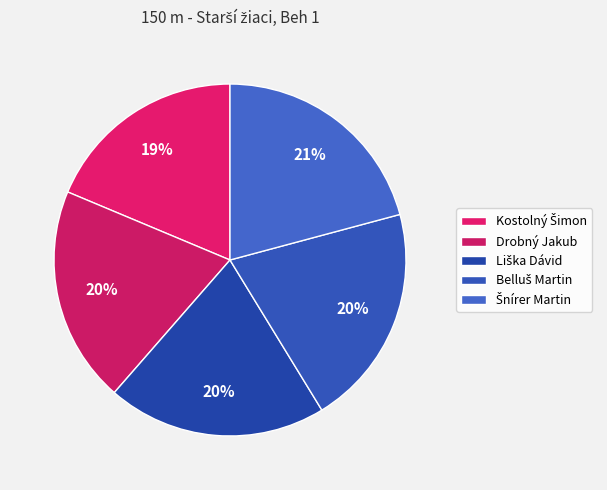

How many slices are in this pie chart?

5